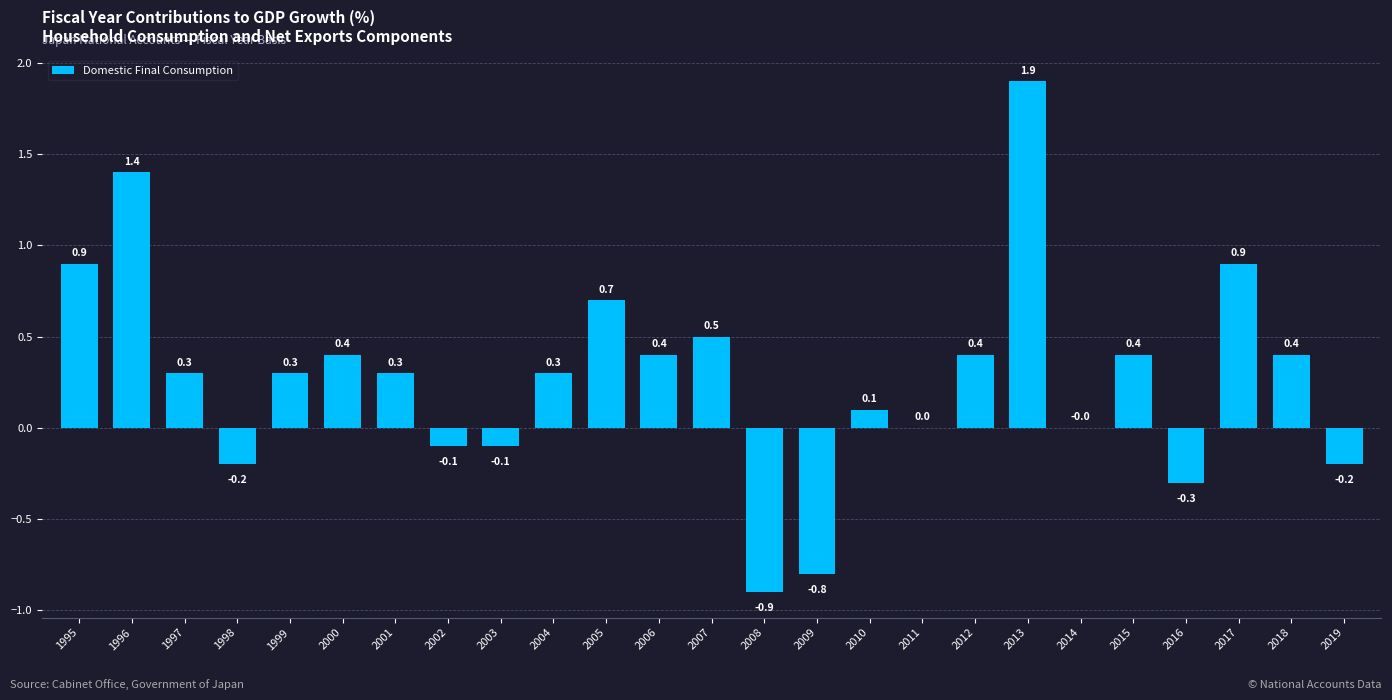

Reading left to right, what are all the values shown in this chart?

1995=0.9	1996=1.4	1997=0.3	1998=-0.2	1999=0.3	2000=0.4	2001=0.3	2002=-0.1	2003=-0.1	2004=0.3	2005=0.7	2006=0.4	2007=0.5	2008=-0.9	2009=-0.8	2010=0.1	2011=0.0	2012=0.4	2013=1.9	2014=0.0	2015=0.4	2016=-0.3	2017=0.9	2018=0.4	2019=-0.2